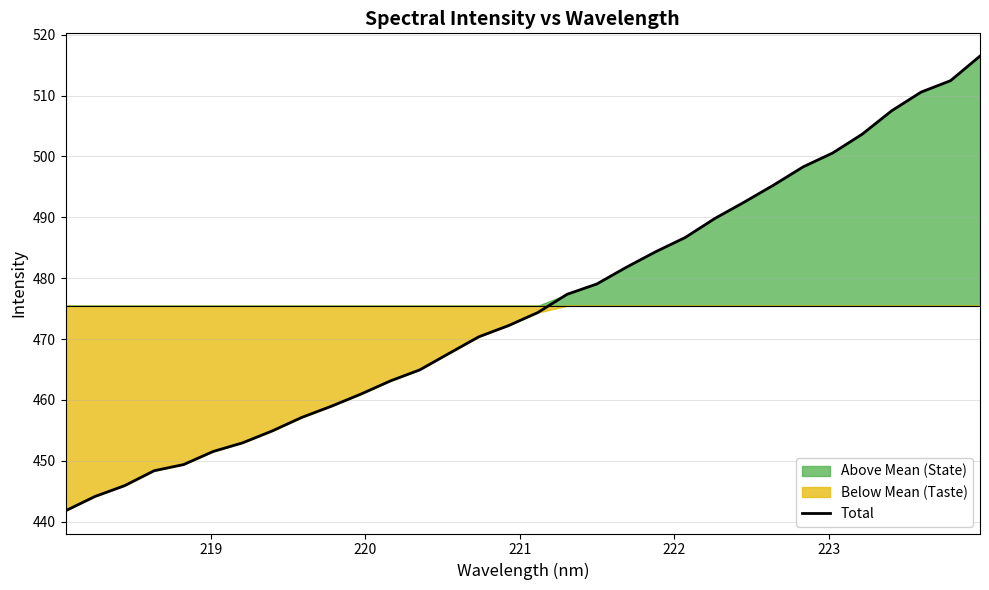

What is the highest value of the Total series?

516.5